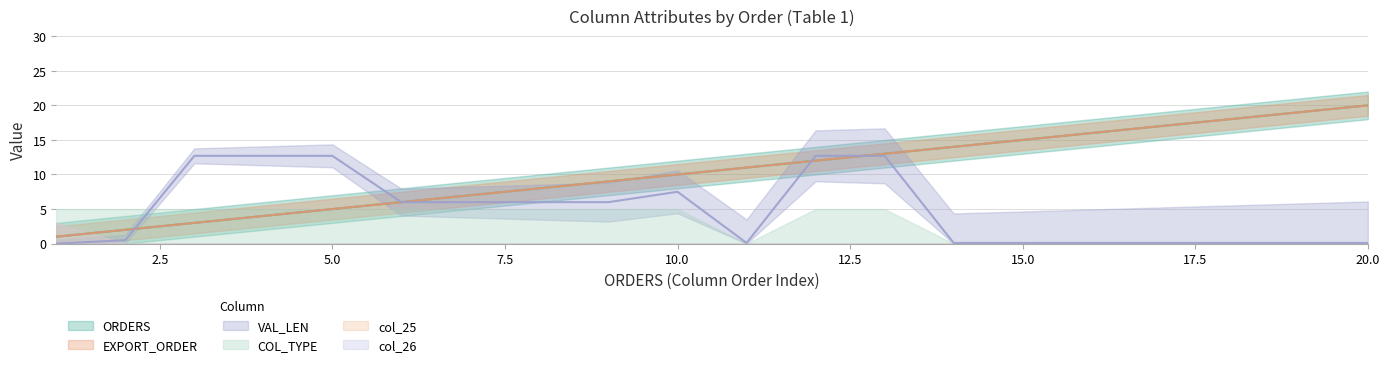

Rank the series at 14 from highest to lowest value.

ORDERS, EXPORT_ORDER, VAL_LEN